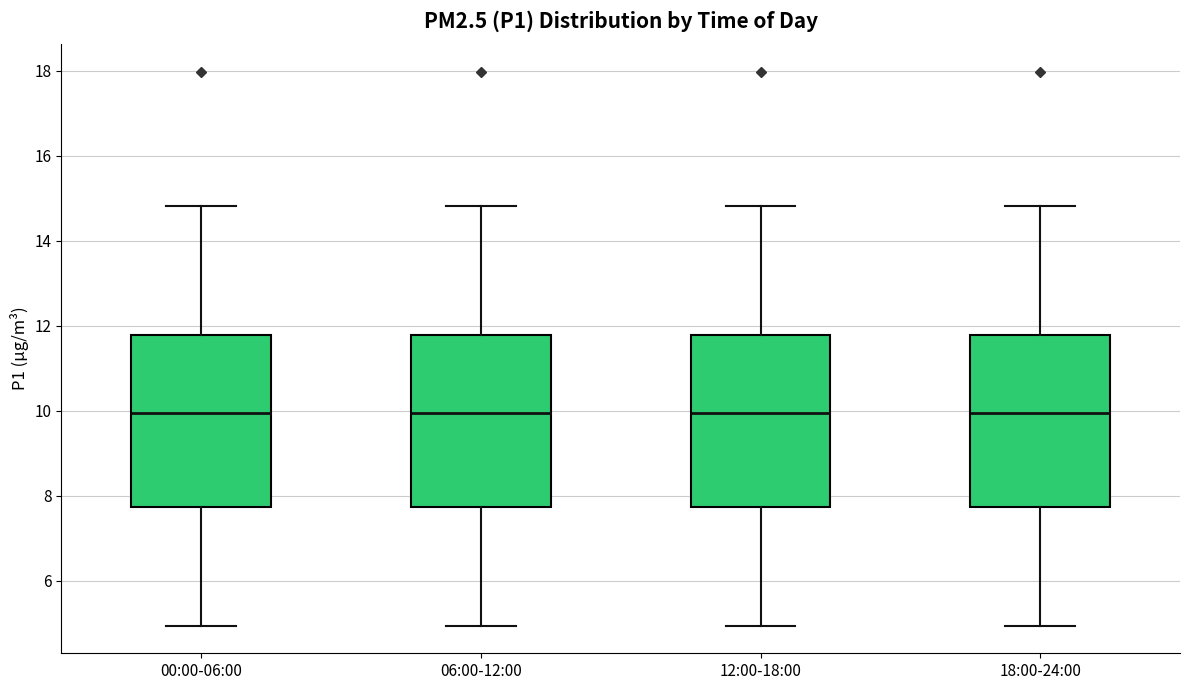

Reading left to right, read every box against the y-axis: the position of its median line, the range the box covers, and the ends of its whiskers. The values are not printed on the chart, so give them approximately, as read against the axis.

00:00-06:00: median 10.0, box 7.8 to 11.8, whiskers 5.0 to 14.8
06:00-12:00: median 10.0, box 7.8 to 11.8, whiskers 5.0 to 14.8
12:00-18:00: median 10.0, box 7.8 to 11.8, whiskers 5.0 to 14.8
18:00-24:00: median 10.0, box 7.8 to 11.8, whiskers 5.0 to 14.8